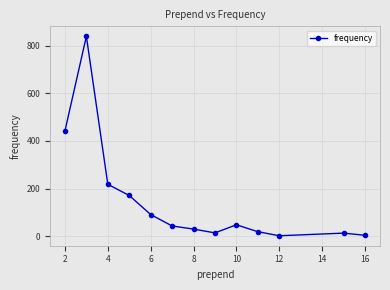

True or false: there are more than 0 points higher than both neighbors.

True